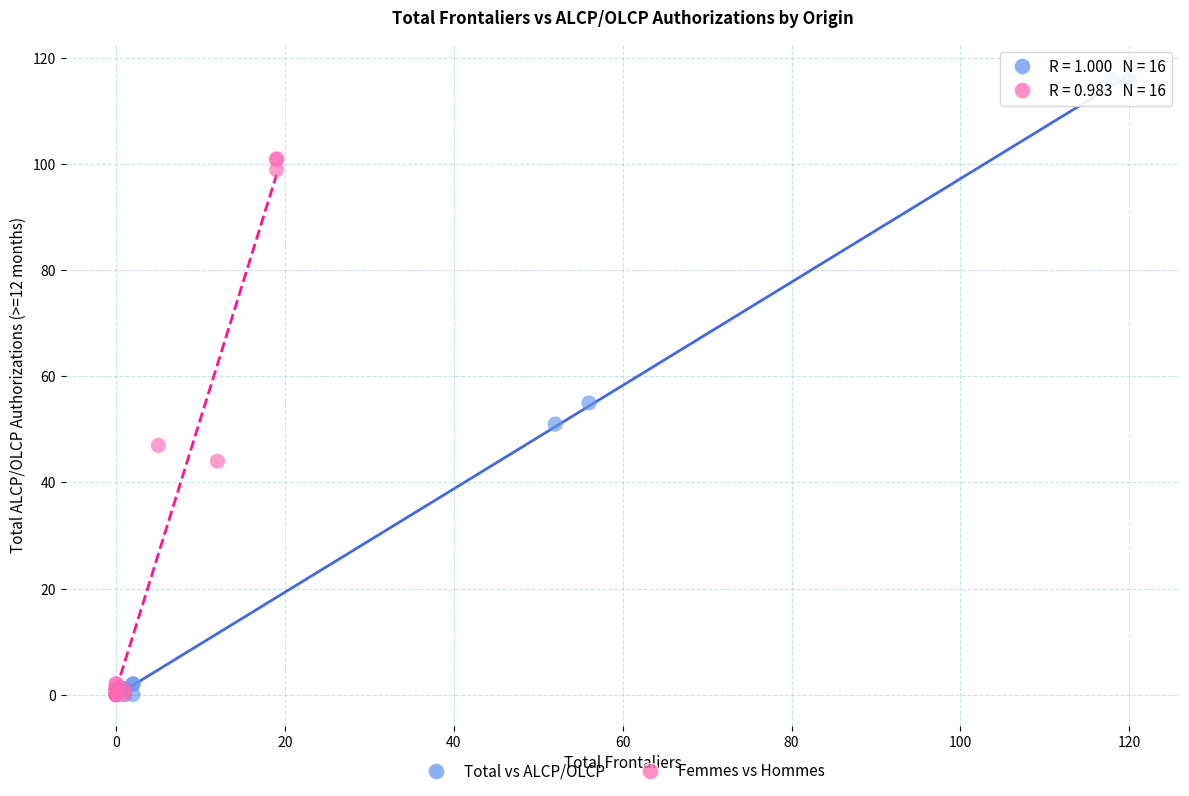

Which series has the widest spread of Y values?

Total vs ALCP/OLCP